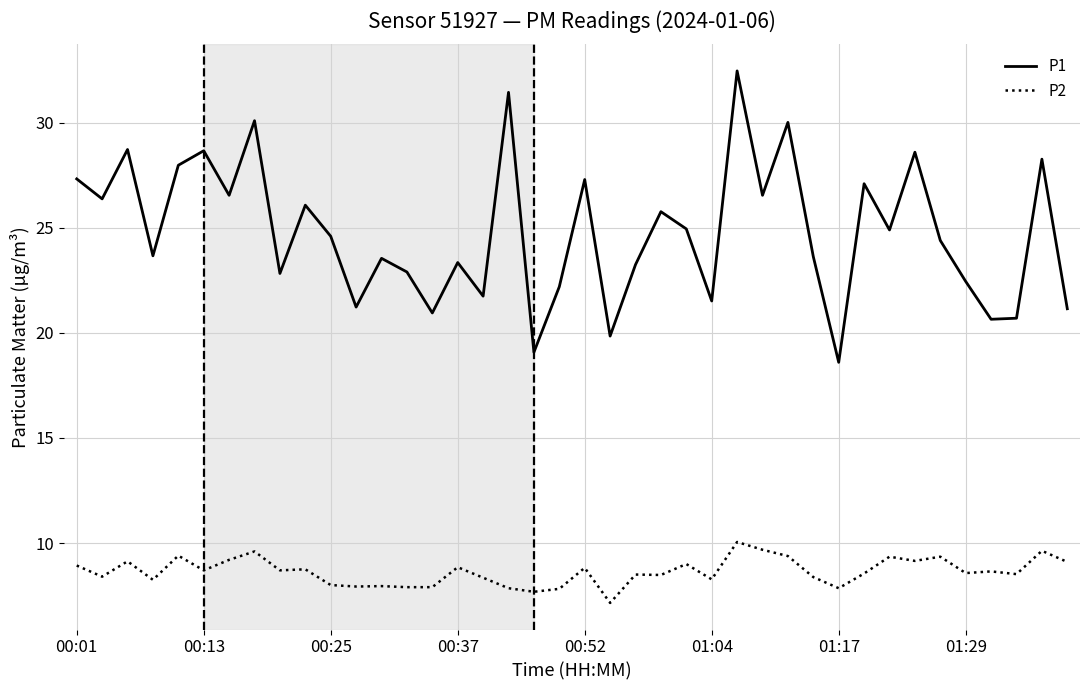

Rank the series by their average value, from highest to lowest.

P1, P2